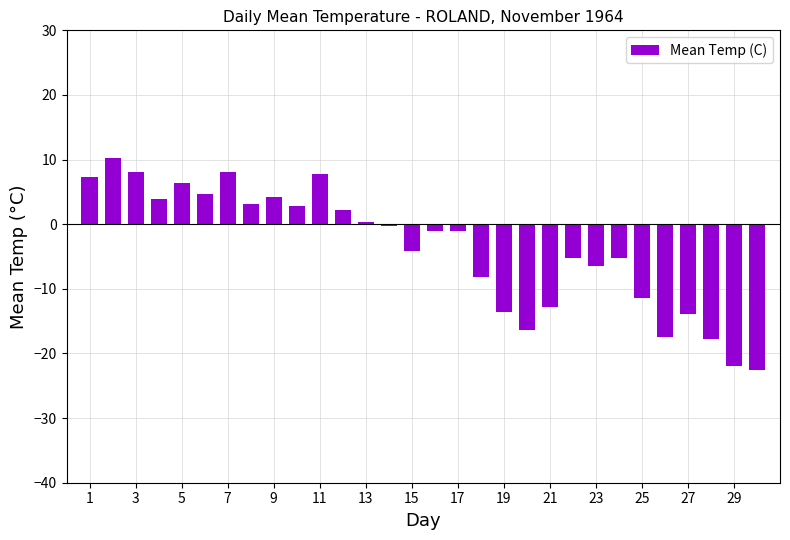

How many values are below zero?

17